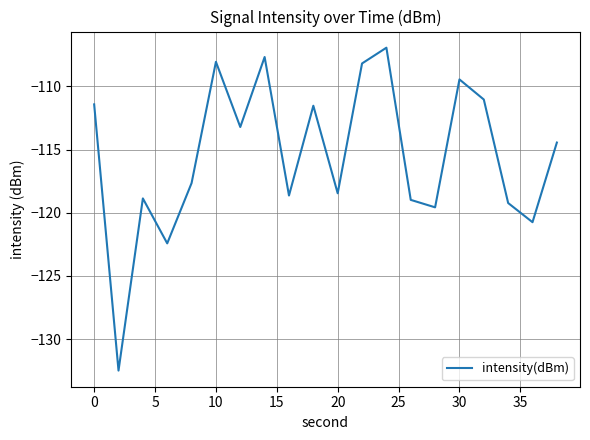

What is the minimum value shown in the chart?

-132.5